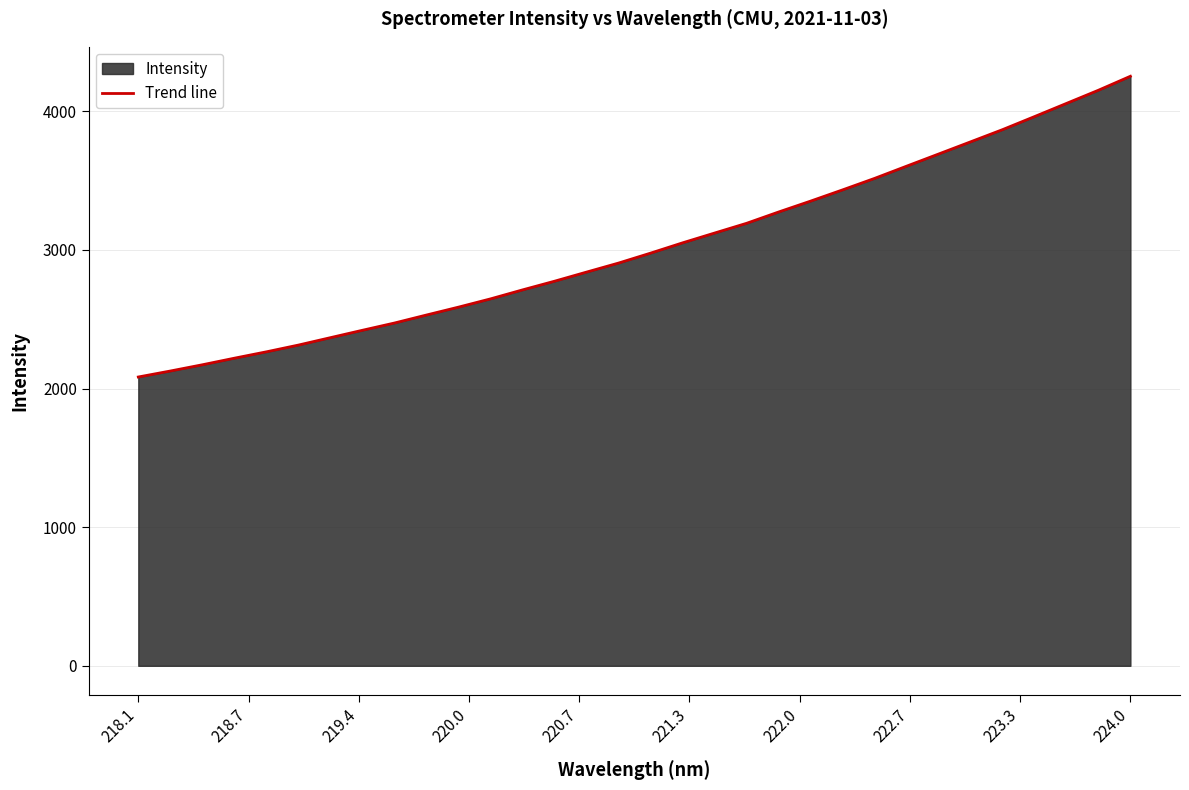

What is the smallest value displayed?

2083.5